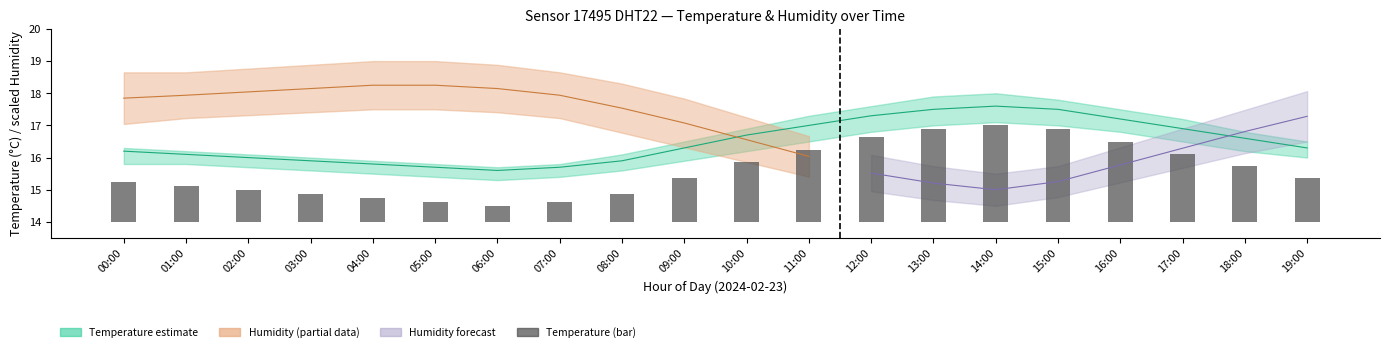

Is it true that the value at 04:00 is 1.0?

False